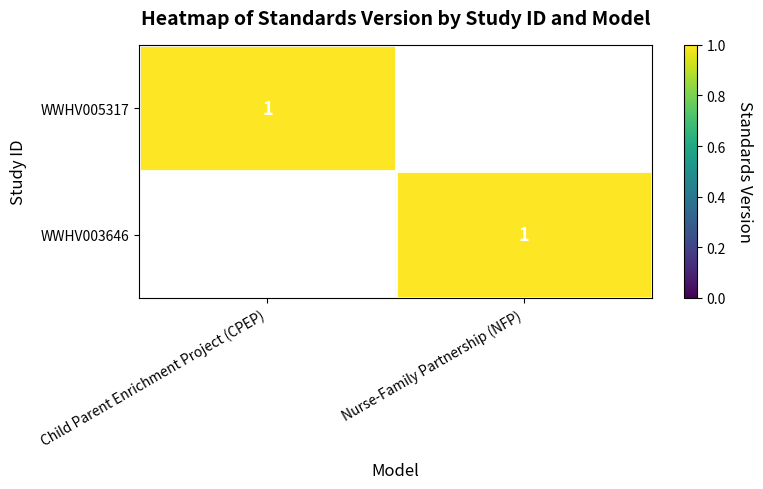

True or false: WWHV005317 has a value of 2 at Child Parent Enrichment Project (CPEP).

False